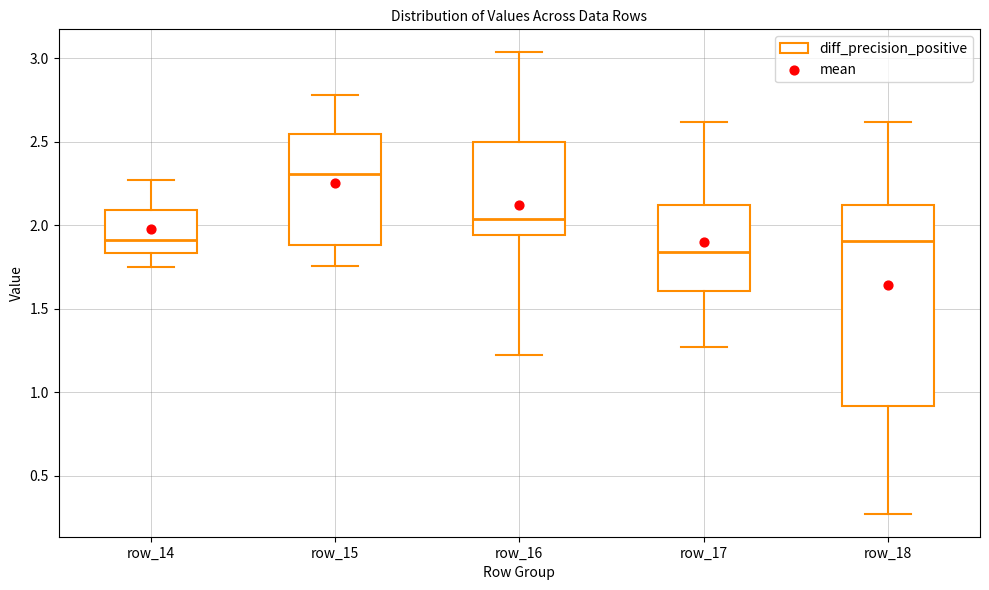

Which box has the lowest median line?

row_17